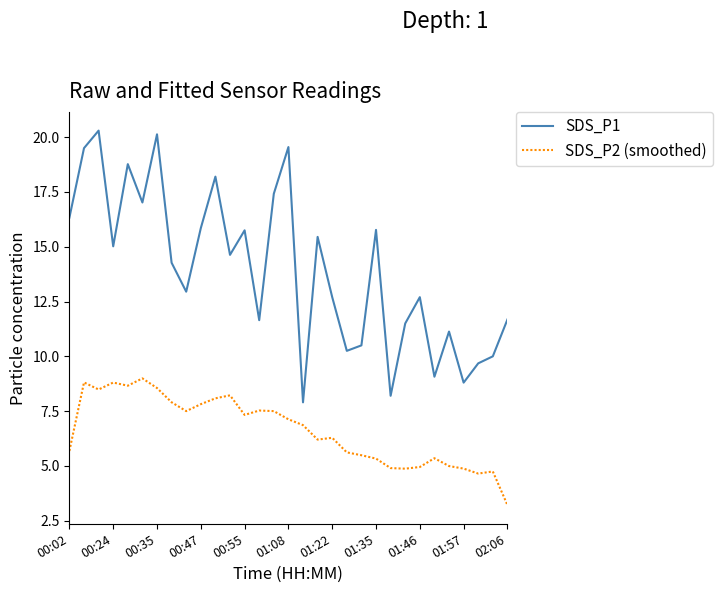

Which series has the largest total across all categories?

SDS_P1